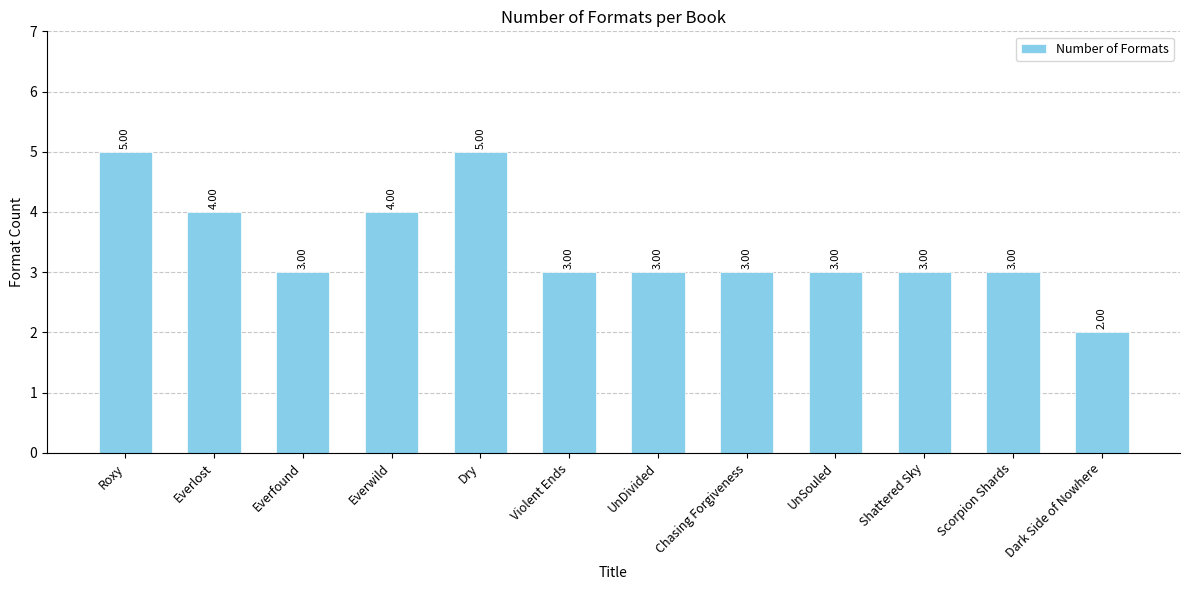

How many values are between 3 and 4?

9